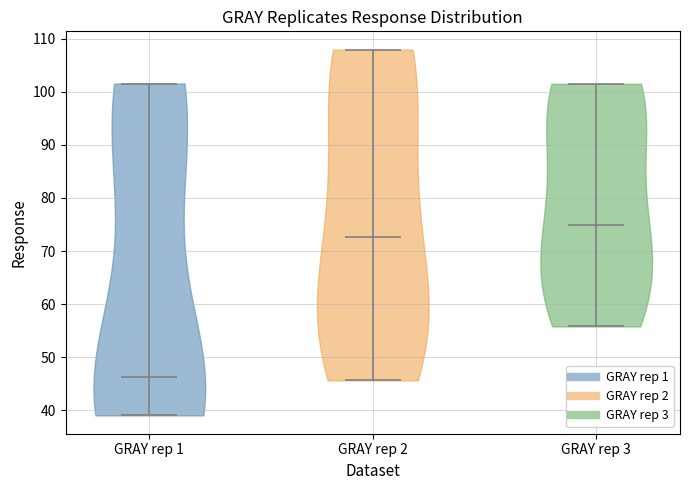

Which violin has the highest median line?

GRAY rep 3